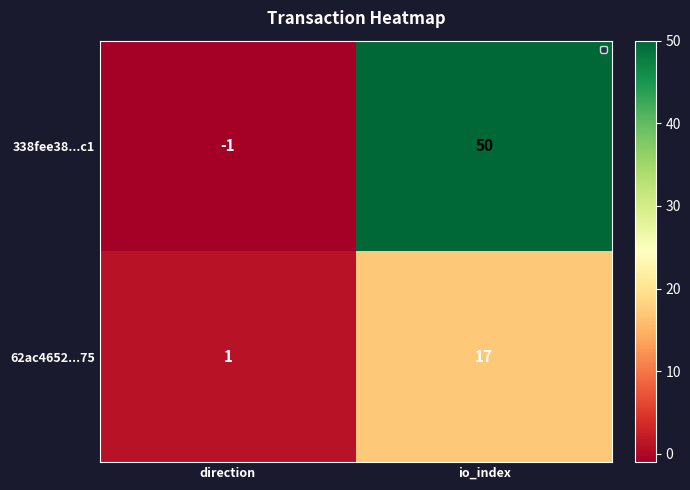

At which category does the chart reach its peak across all series?

io_index